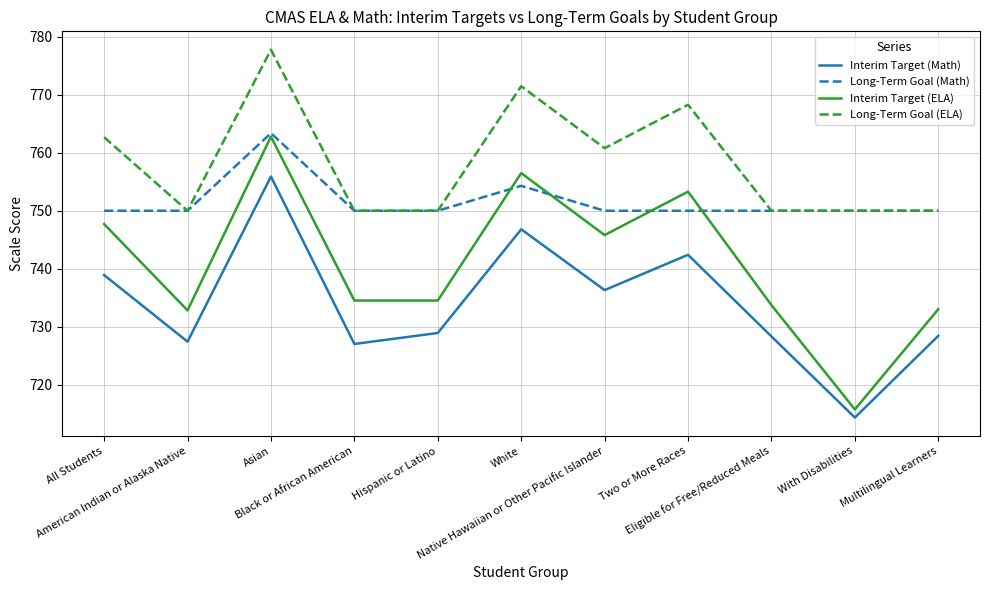

Which series has the largest total across all categories?

Long-Term Goal (ELA)